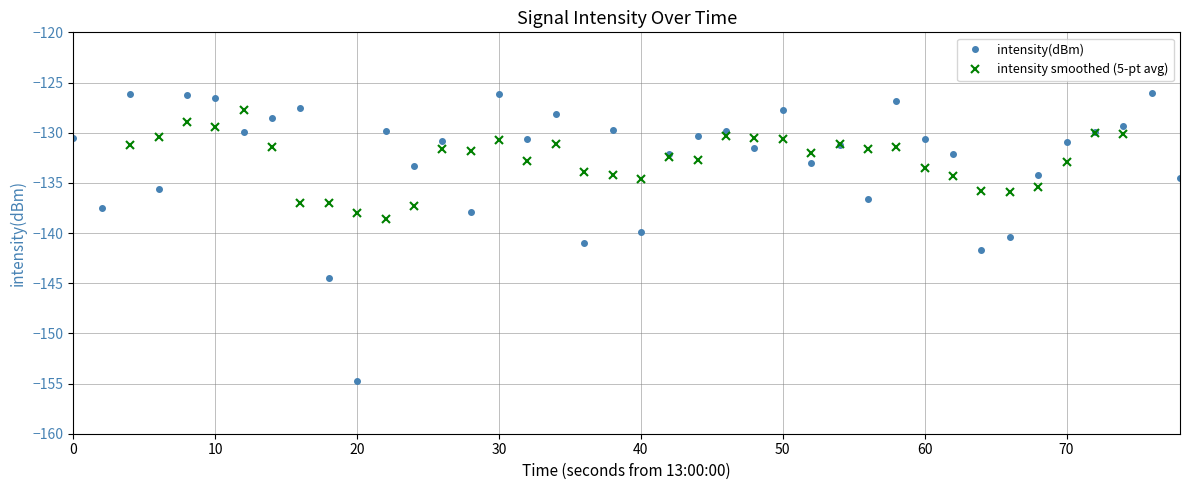

Rank the series by their average value, from highest to lowest.

intensity smoothed (5-pt avg), intensity(dBm)